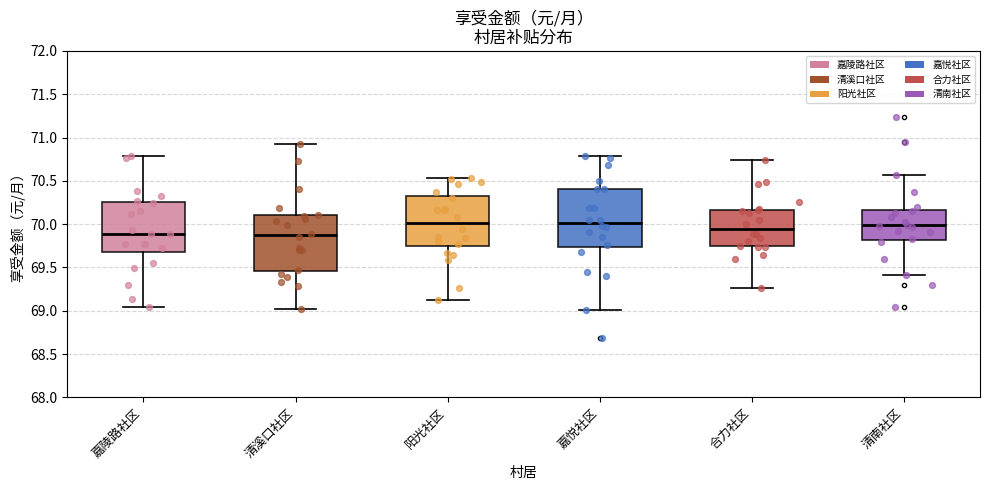

Reading left to right, transcribe this box plot: for each box, give where its median line is, the range the box spans, and where its two whiskers end, as read against the y-axis. The values are not printed on the chart, so give them approximately, as read against the axis.

嘉陵路社区: median 69.90, box 69.70 to 70.25, whiskers 69.05 to 70.80
清溪口社区: median 69.85, box 69.45 to 70.10, whiskers 69.00 to 70.95
阳光社区: median 70.00, box 69.75 to 70.30, whiskers 69.10 to 70.55
嘉悦社区: median 70.00, box 69.75 to 70.40, whiskers 69.00 to 70.80
合力社区: median 69.95, box 69.75 to 70.15, whiskers 69.25 to 70.75
清南社区: median 70.00, box 69.80 to 70.15, whiskers 69.40 to 70.55